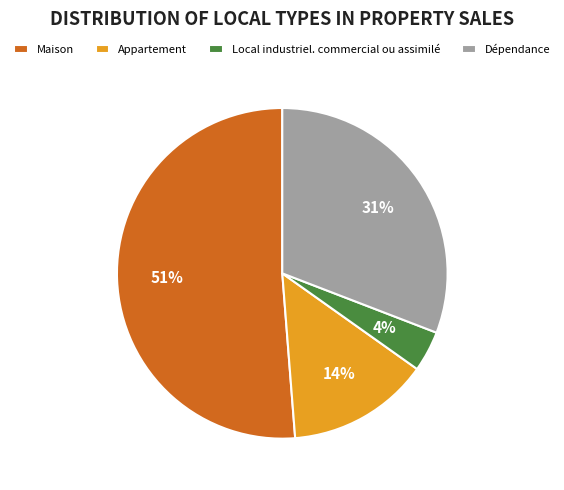

Rank the categories by value from lowest to highest.

Local industriel. commercial ou assimilé, Appartement, Dépendance, Maison